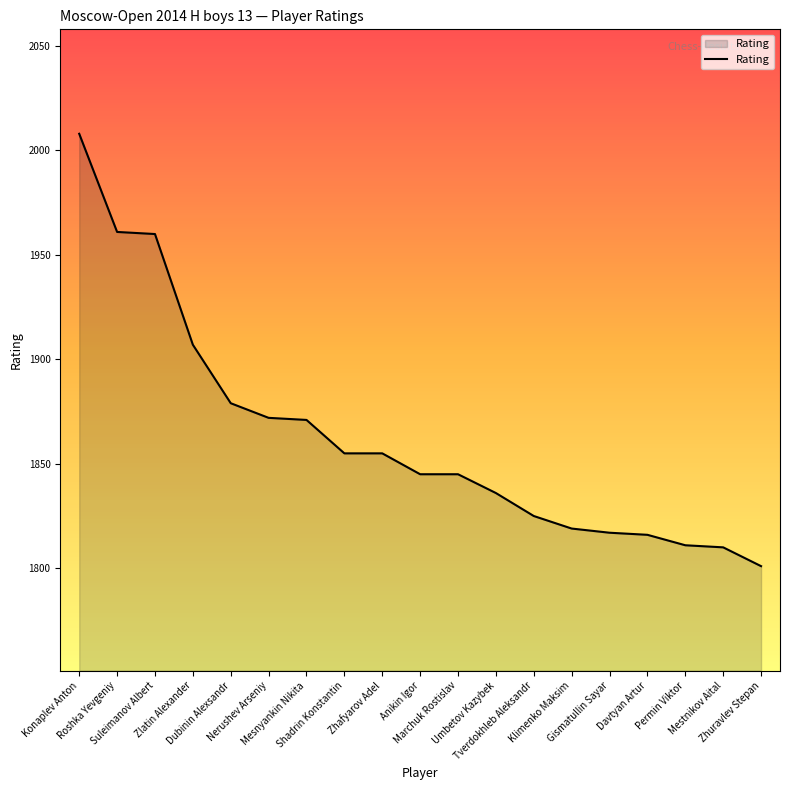

What is the difference between the maximum and minimum values?

207